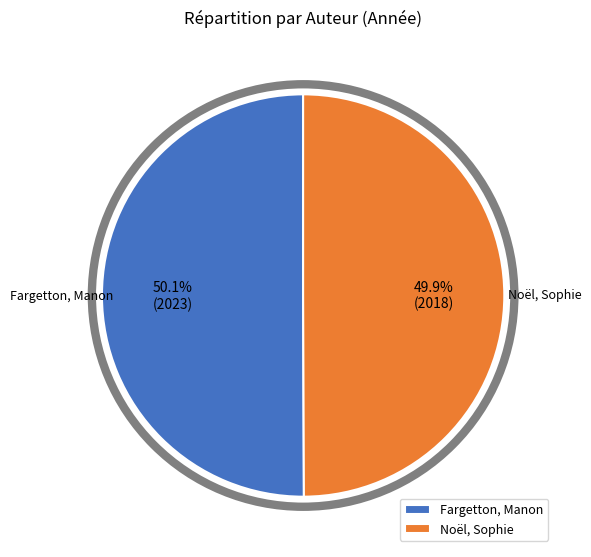

To the nearest percent, what percentage of the pie is Fargetton, Manon?

50%